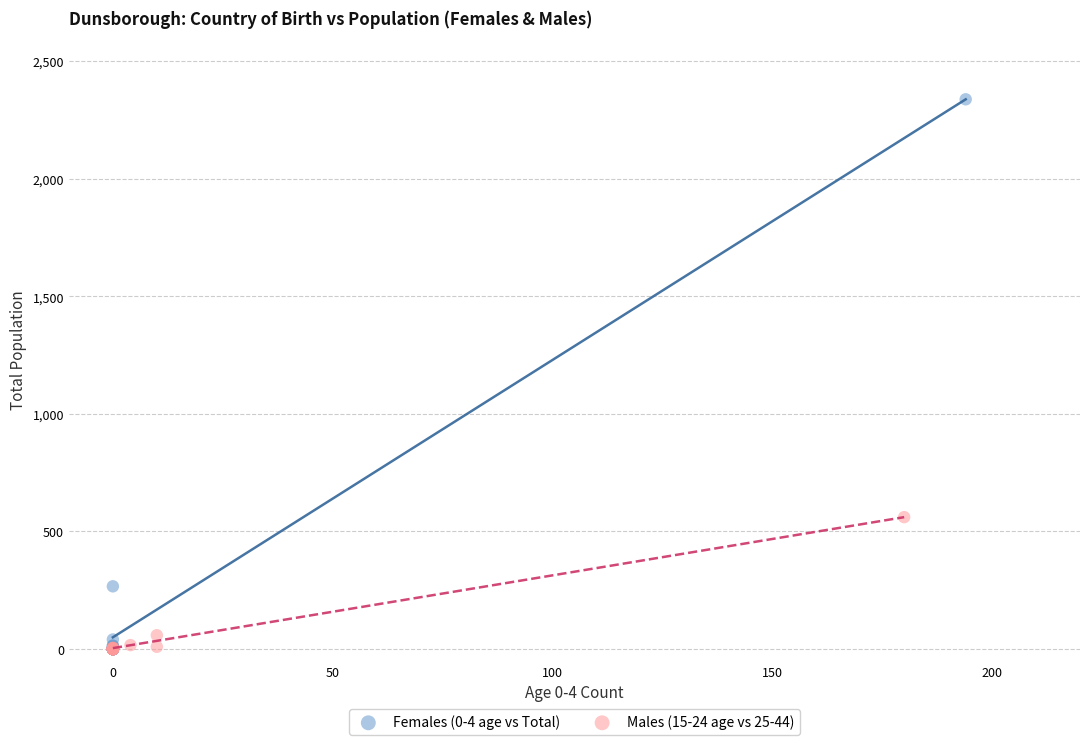

Which series has the largest Y range (max minus min)?

Females (0-4 age vs Total)